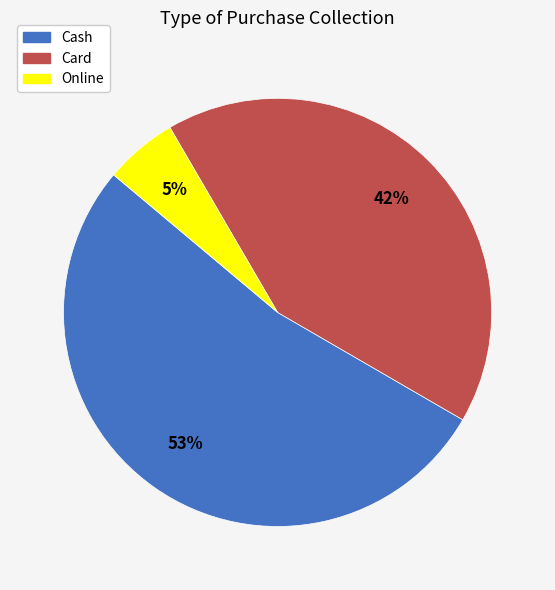

Do Online and Cash together represent more than half of the pie?

Yes